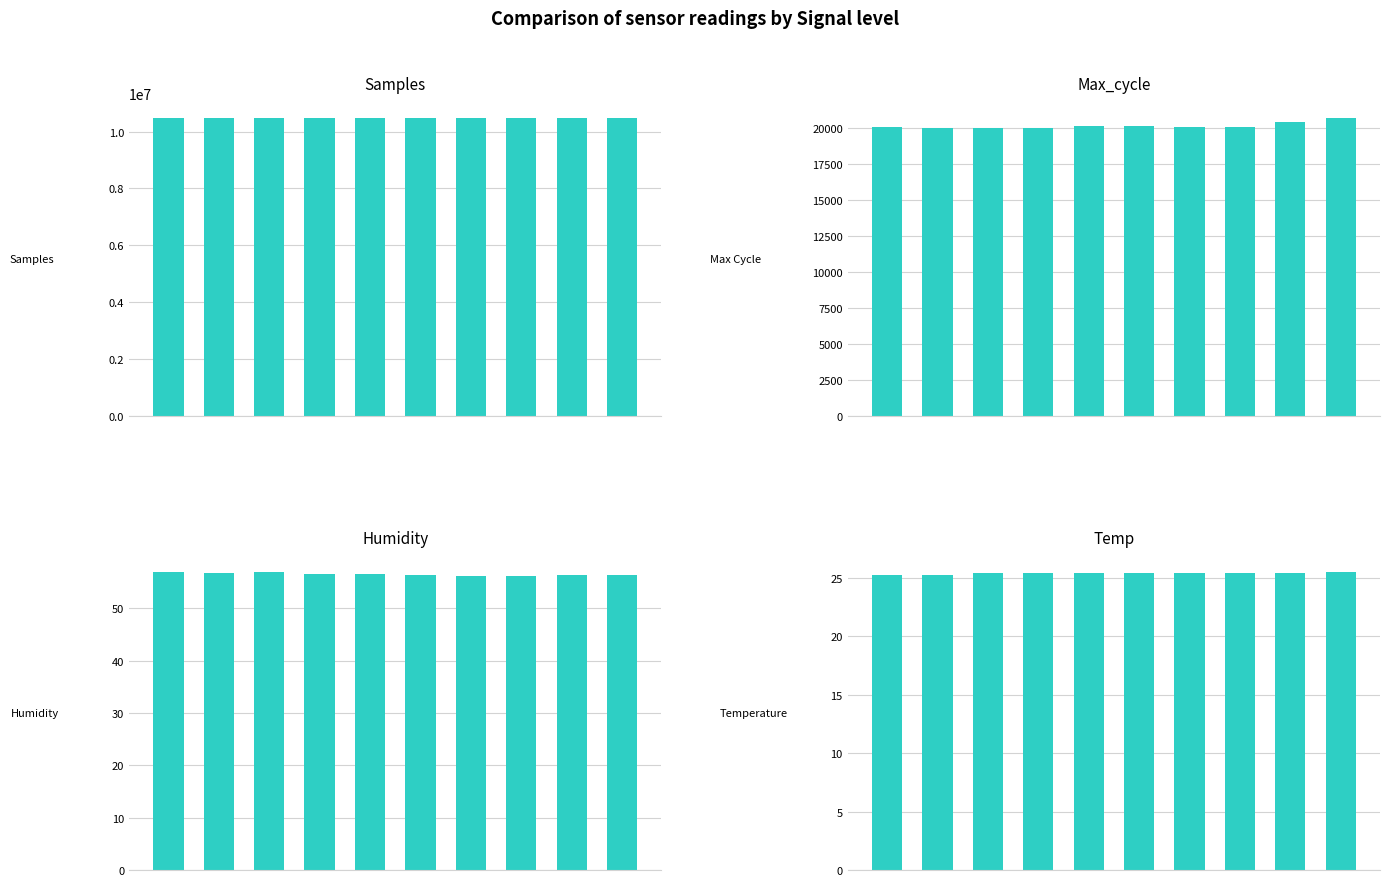

Count the Temp values in the range 25 to 26.

10